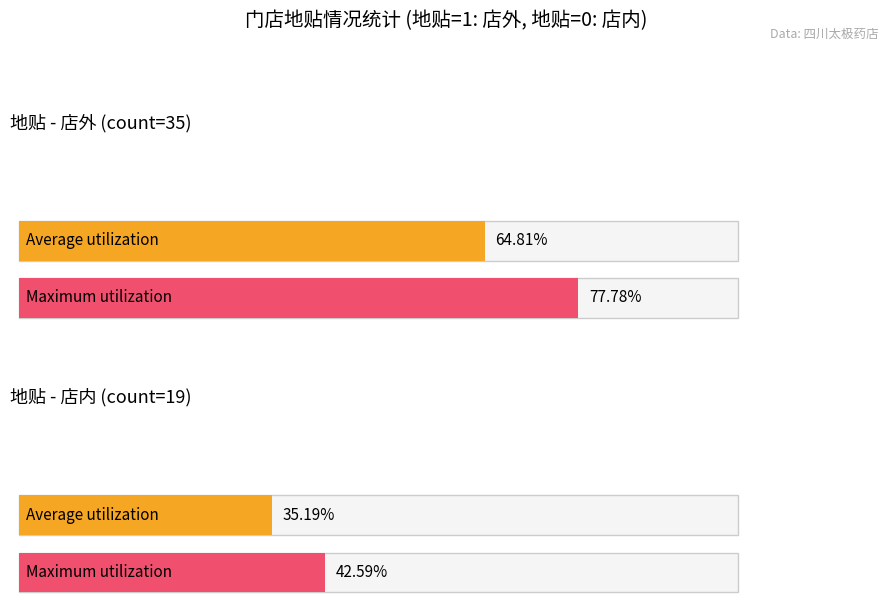

The 店外 series shows 35 at 店外. True or false?

True